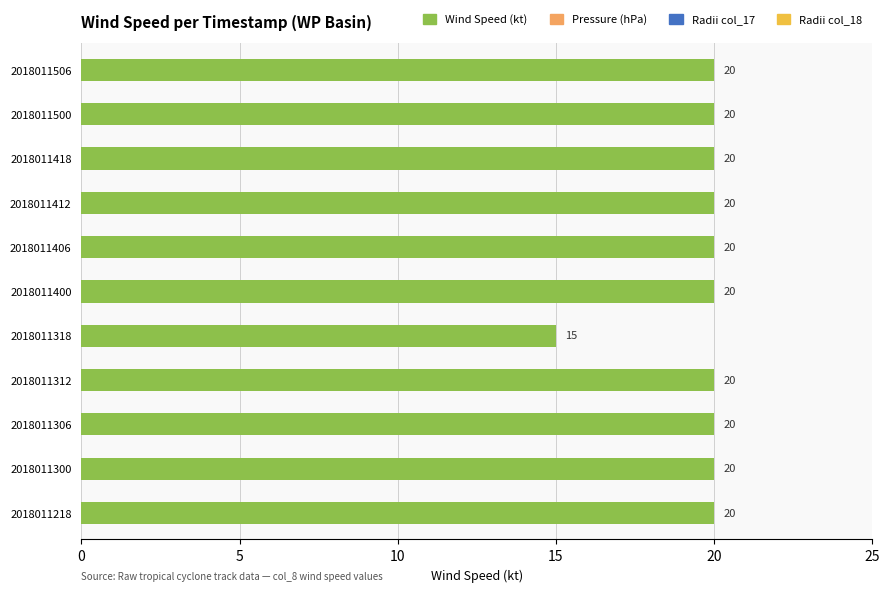

What is the greatest value displayed?

20